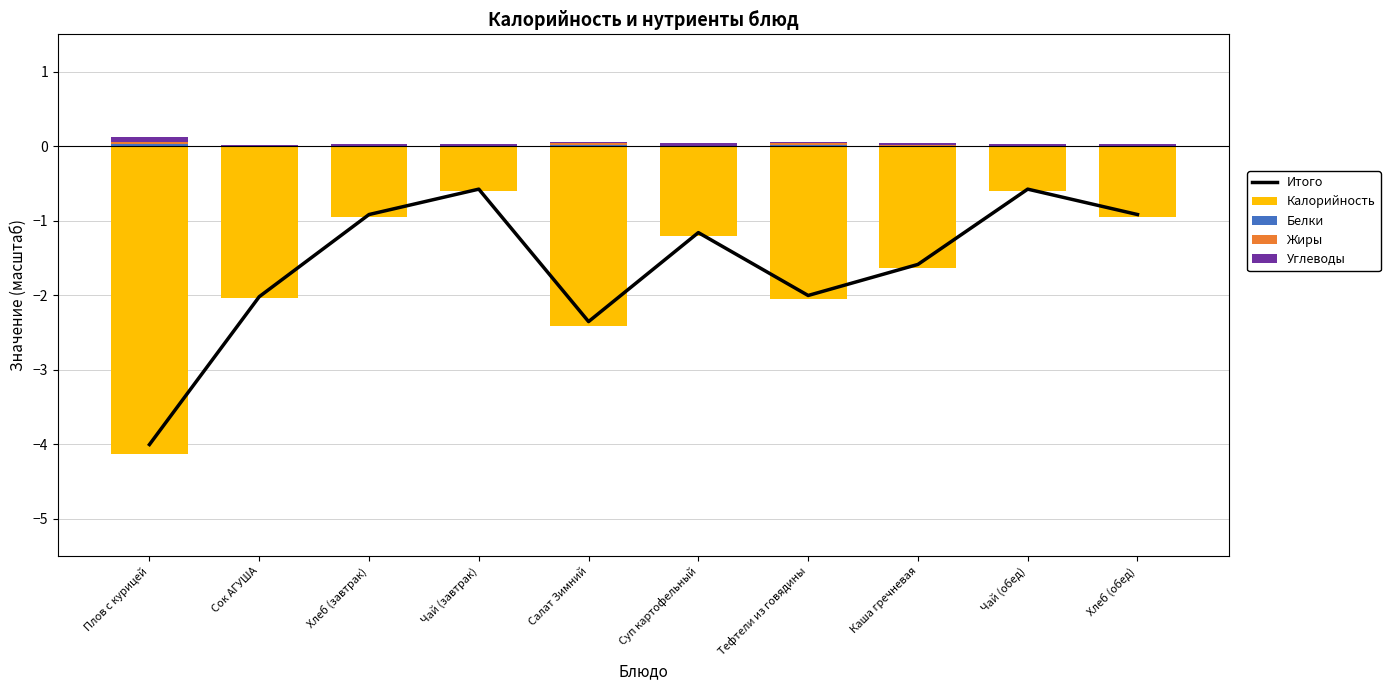

True or false: Углеводы has a value of 0.0 at Каша гречневая.

False